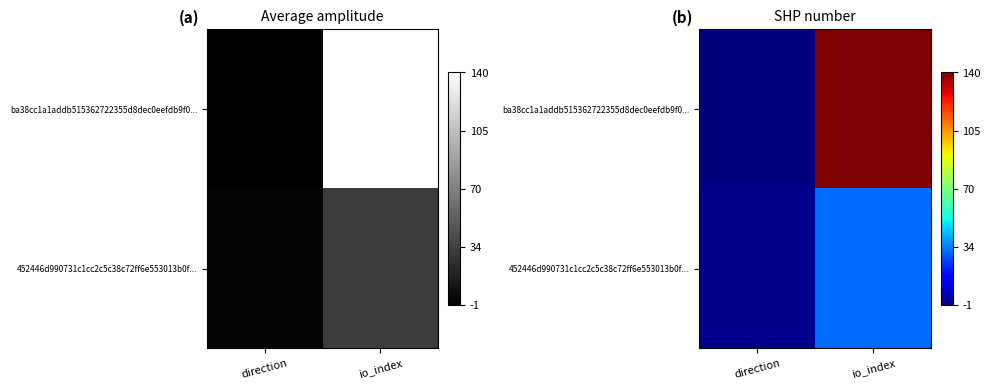

Which series has the largest total across all categories?

ba38cc1a1addb515362722355d8dec0eefdb9f0...